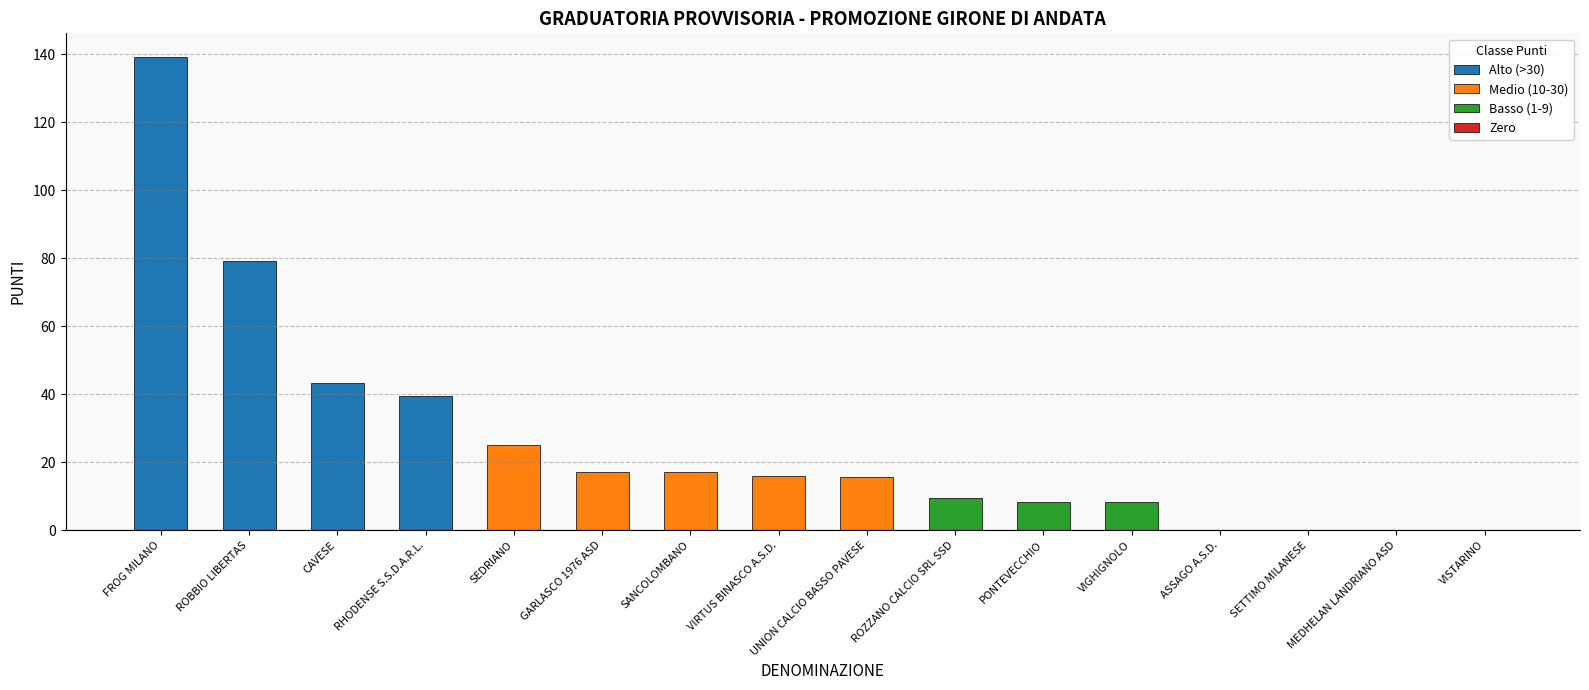

The chart shows a value of 52.3 at SETTIMO MILANESE. True or false?

False